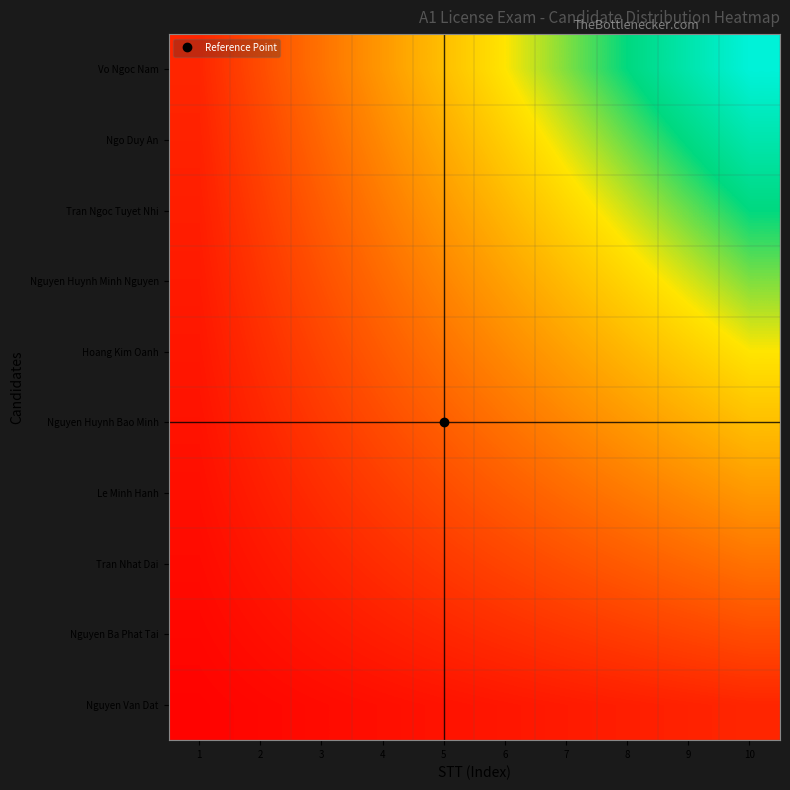

What is the difference between the highest and lowest values at 9?

0.8